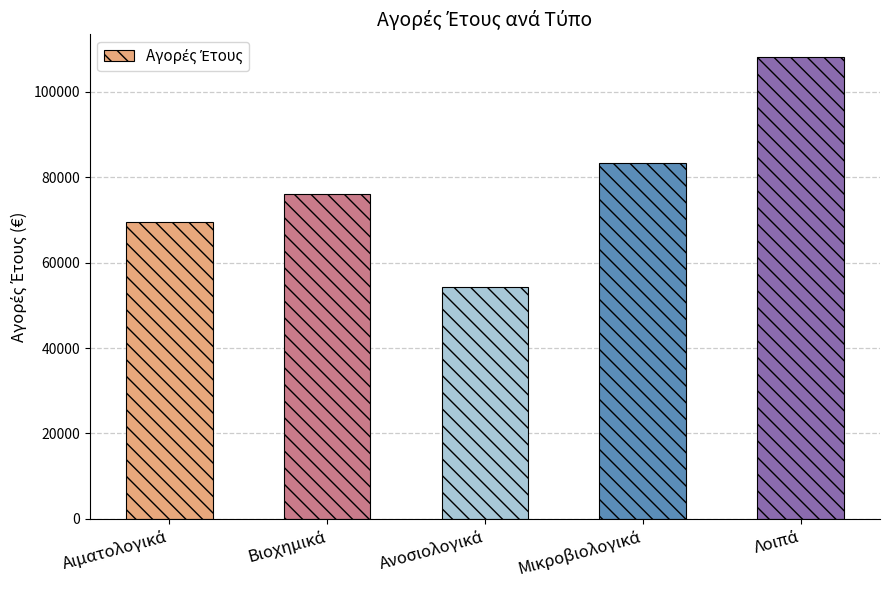

What is the value of the 4th bar from the left?

83407.9